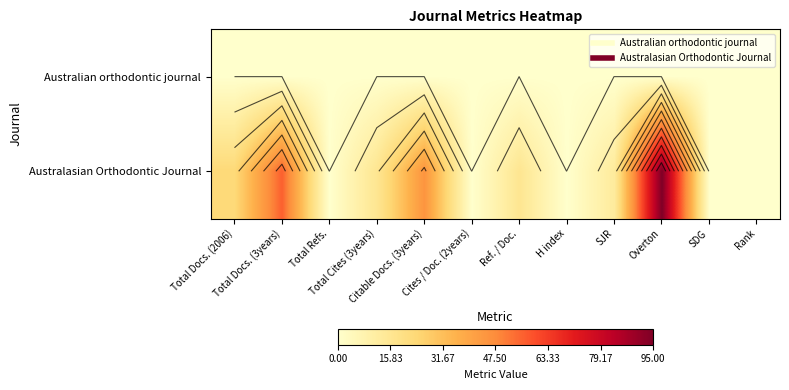

How many series are shown in this chart?

2